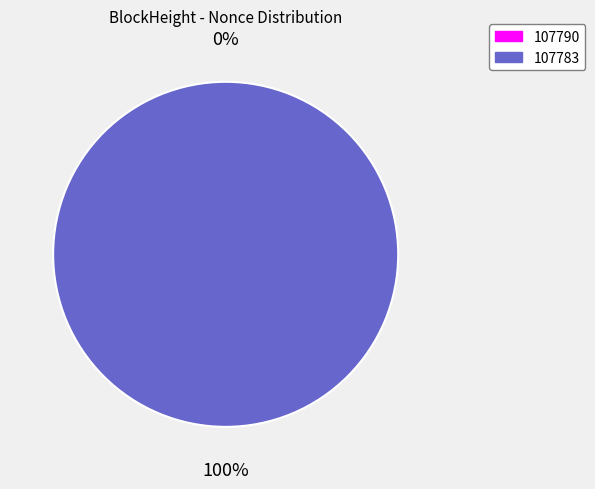

How many slices are in this pie chart?

2